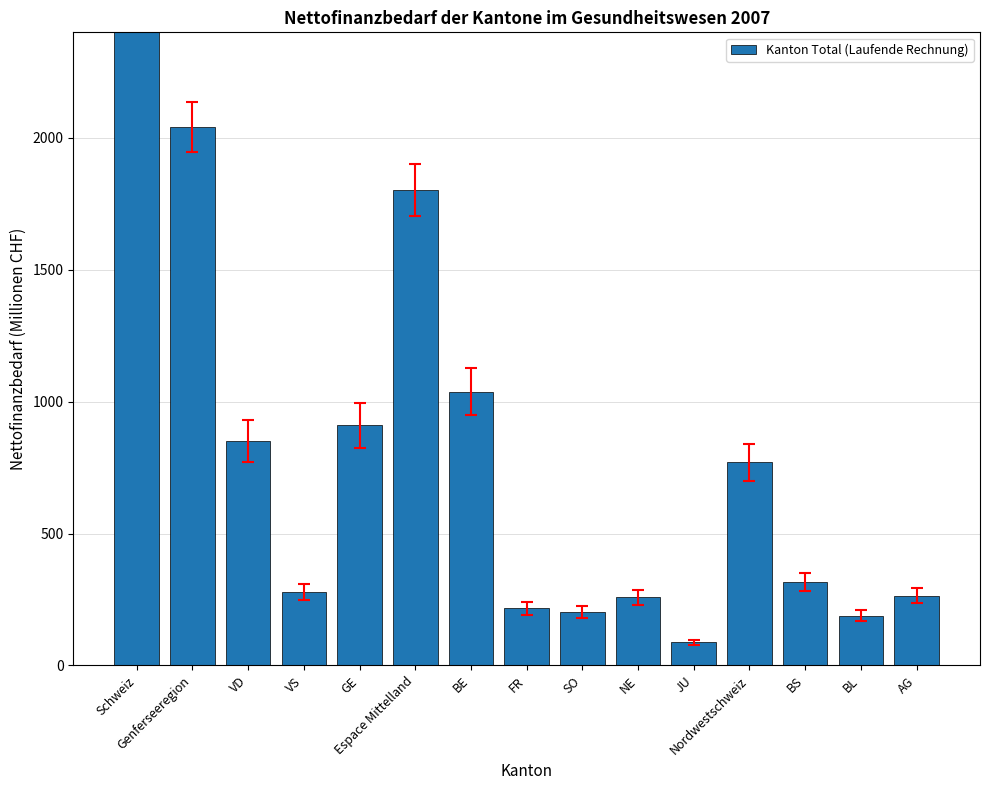

Approximately how many times larger is the value at Genferseeregion compared to VD?

2.4